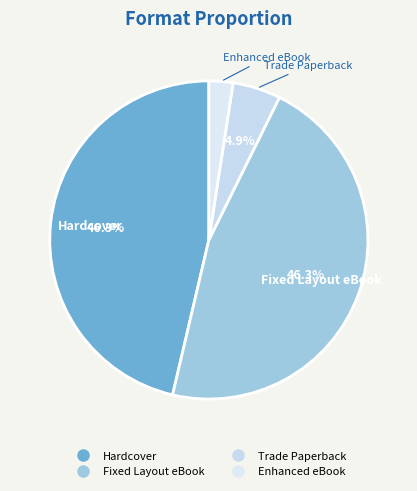

What percentage is the Hardcover slice, to the nearest percent?

46%